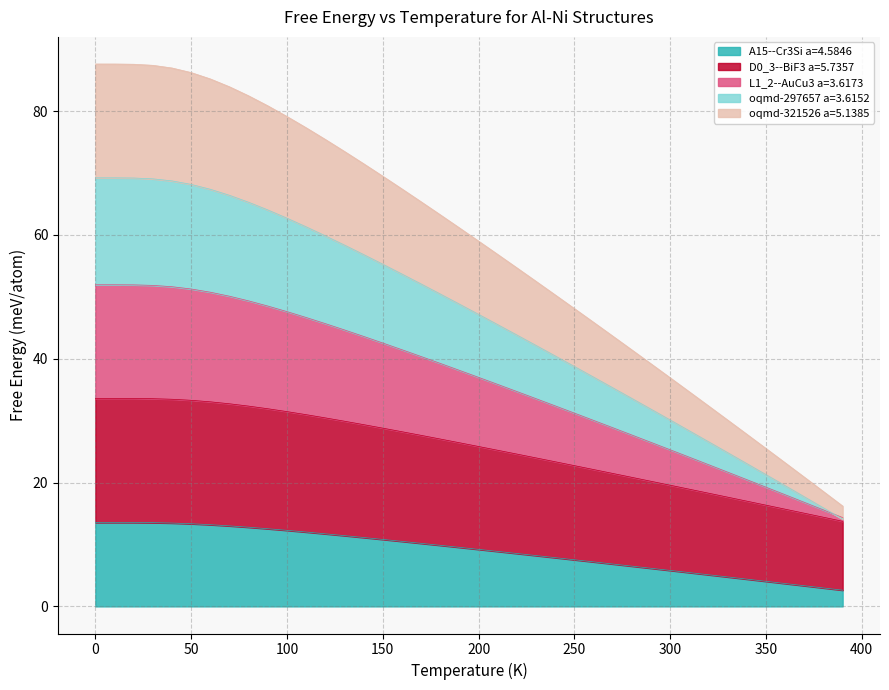

Rank the categories by oqmd-321526 a=5.1385 value from lowest to highest.

390.0, 380.0, 370.0, 360.0, 350.0, 340.0, 330.0, 320.0, 310.0, 300.0, 290.0, 280.0, 270.0, 260.0, 250.0, 240.0, 230.0, 220.0, 210.0, 200.0, 190.0, 180.0, 170.0, 160.0, 150.0, 140.0, 130.0, 120.0, 110.0, 100.0, 90.0, 80.0, 70.0, 60.0, 50.0, 40.0, 30.0, 20.0, 10.0, 0.0